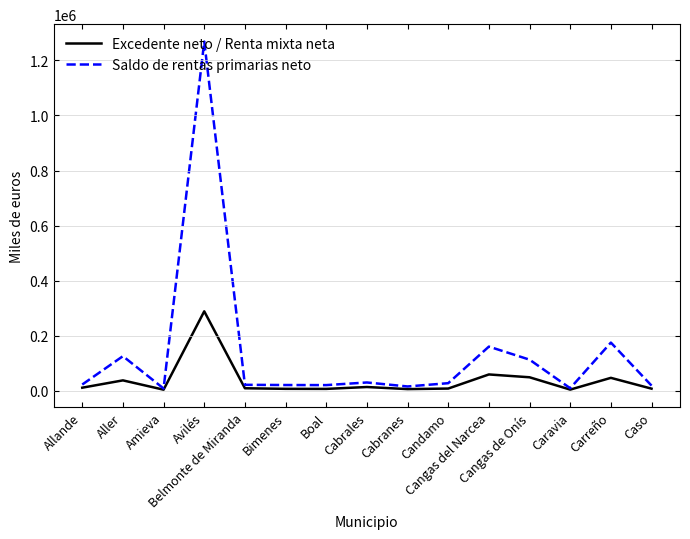

What is the sum of the Saldo de rentas primarias neto values at Amieva and Bimenes?

28926